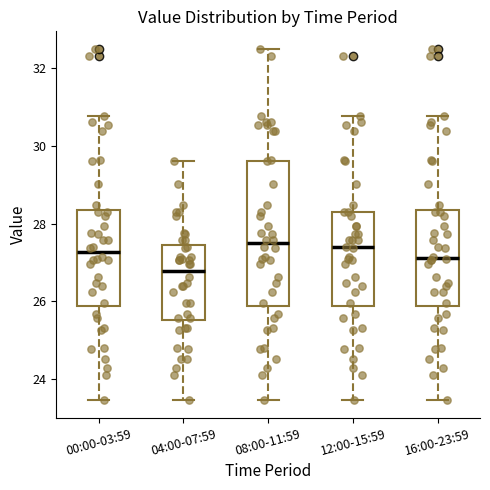

Where is the lower edge of the box for 08:00-11:59 on the y-axis? The values are not printed on the chart, so give them approximately, as read against the axis.

25.8